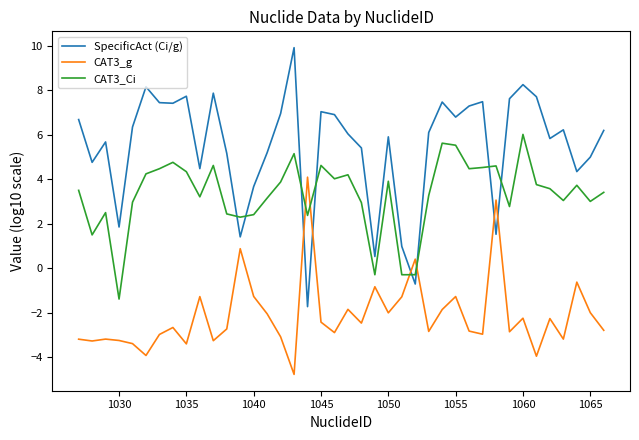

What is the average value of the SpecificAct (Ci/g) series?

5.5